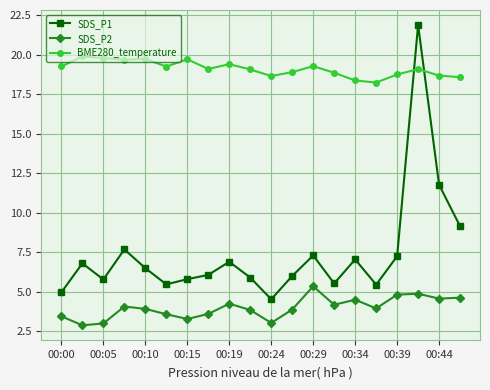

Which series has the widest spread of values?

SDS_P1